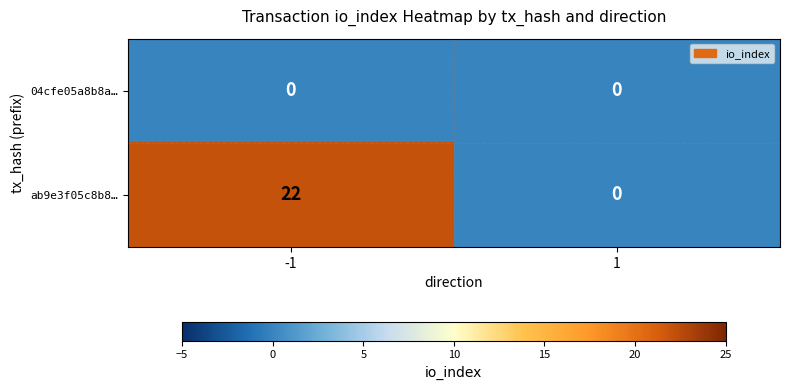

True or false: ab9e3f05c8b8… has a value of 0 at 1.

True